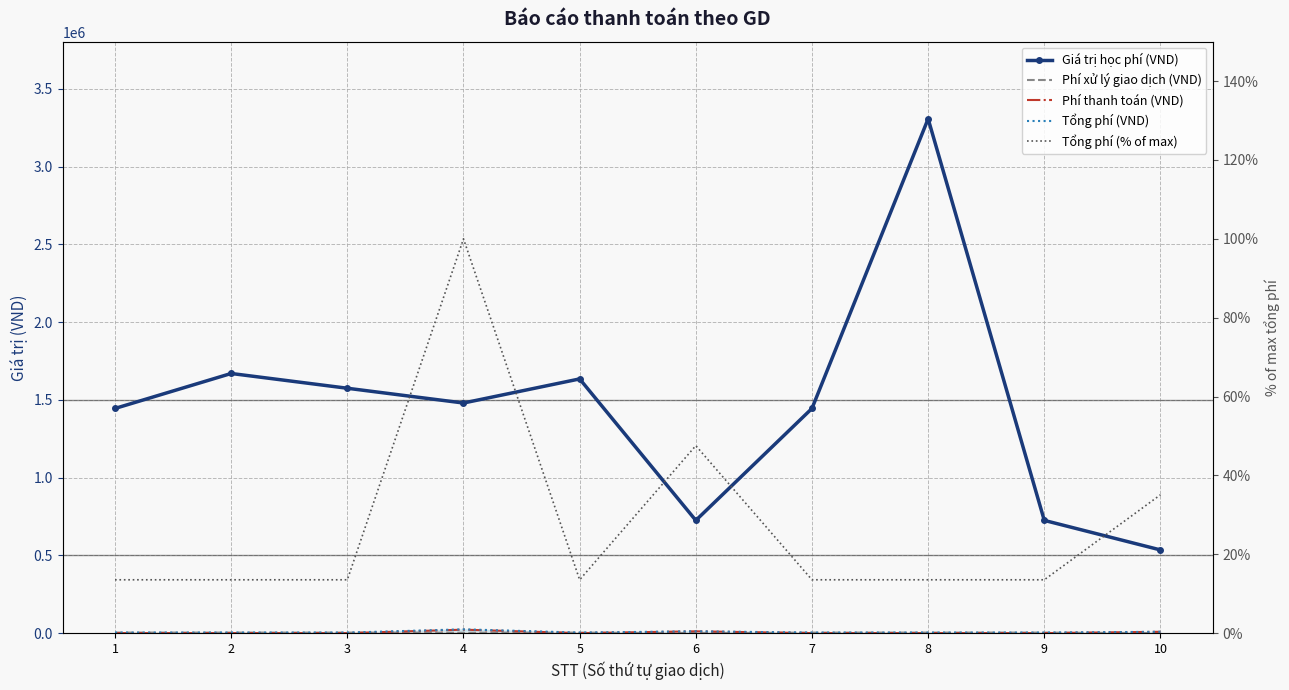

Is it true that Tổng phí (% of max) equals 18.7 at 5?

False